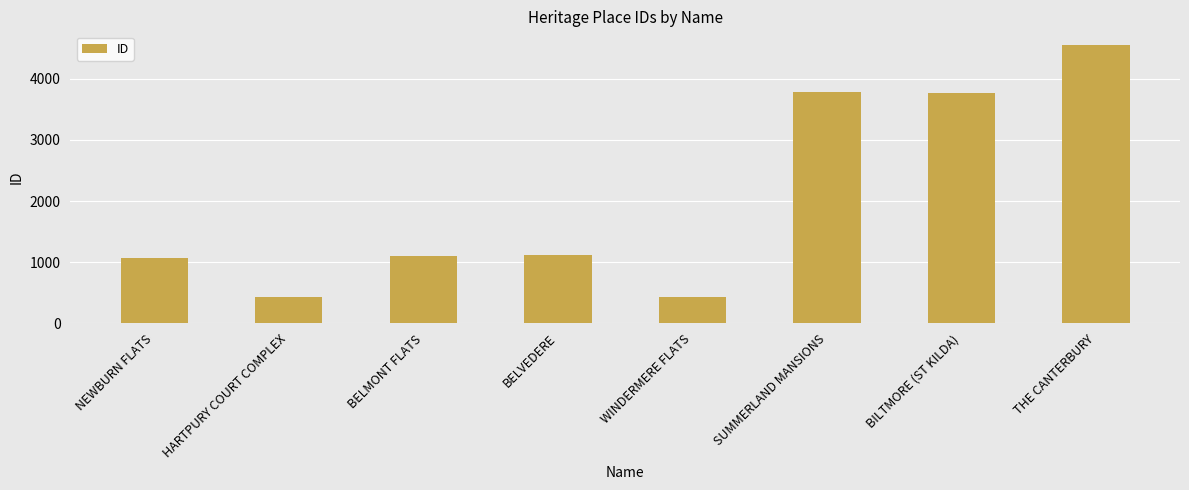

What position from the left is THE CANTERBURY?

8